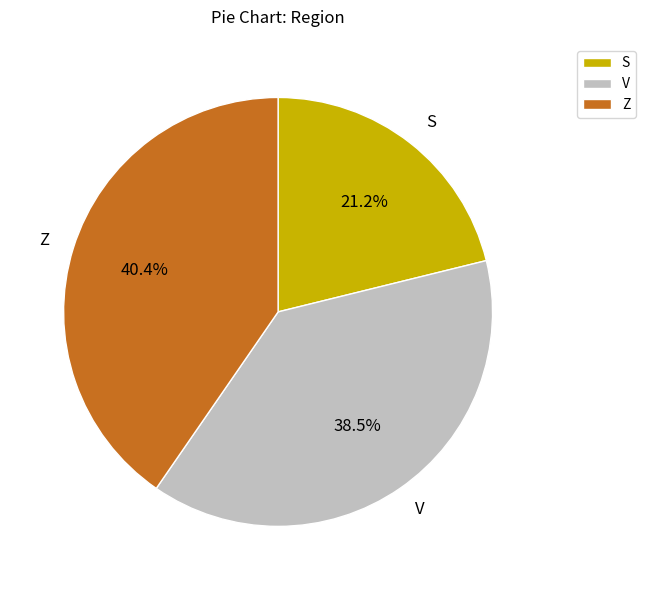

What is the smallest slice in the pie chart?

S